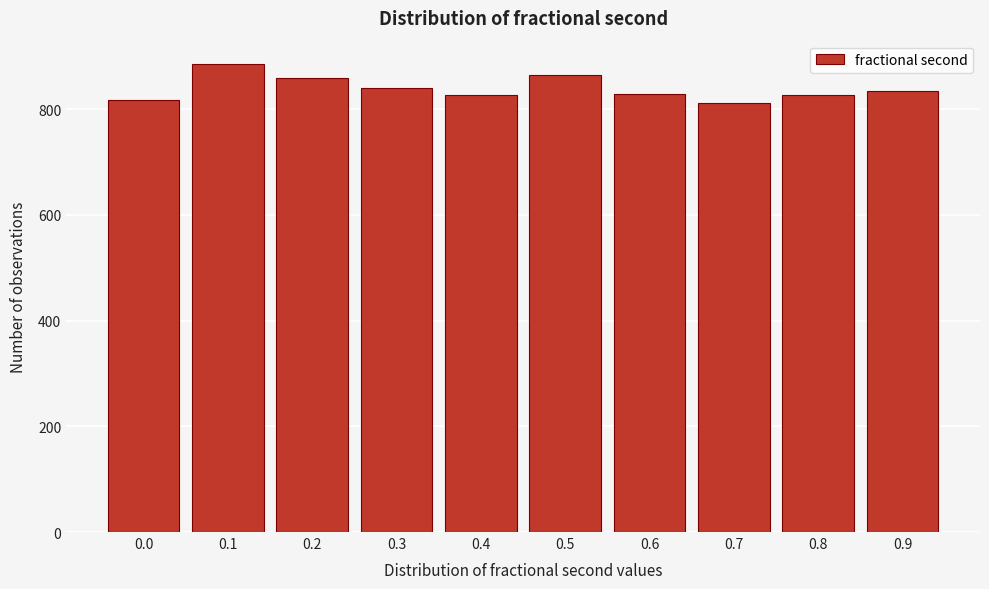

The value at 0.3 is 840. True or false?

True